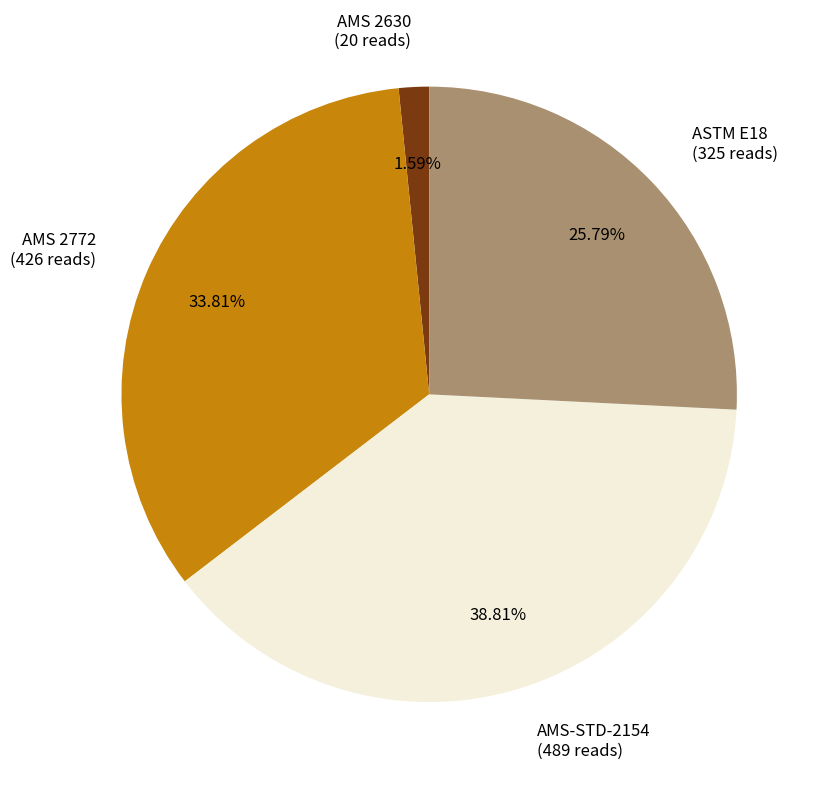

How many segments does this pie chart have?

4